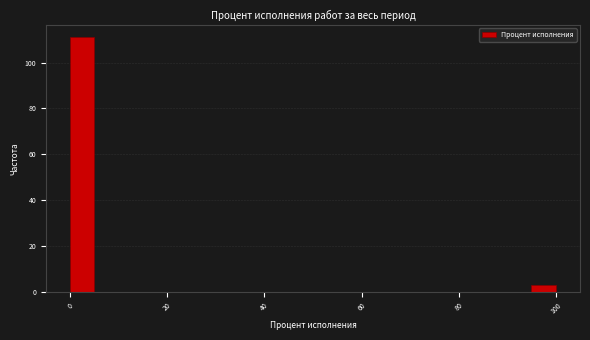

Around what value on the x-axis is the tallest bar? Give the approximate position of its centre, as read against the axis.

2